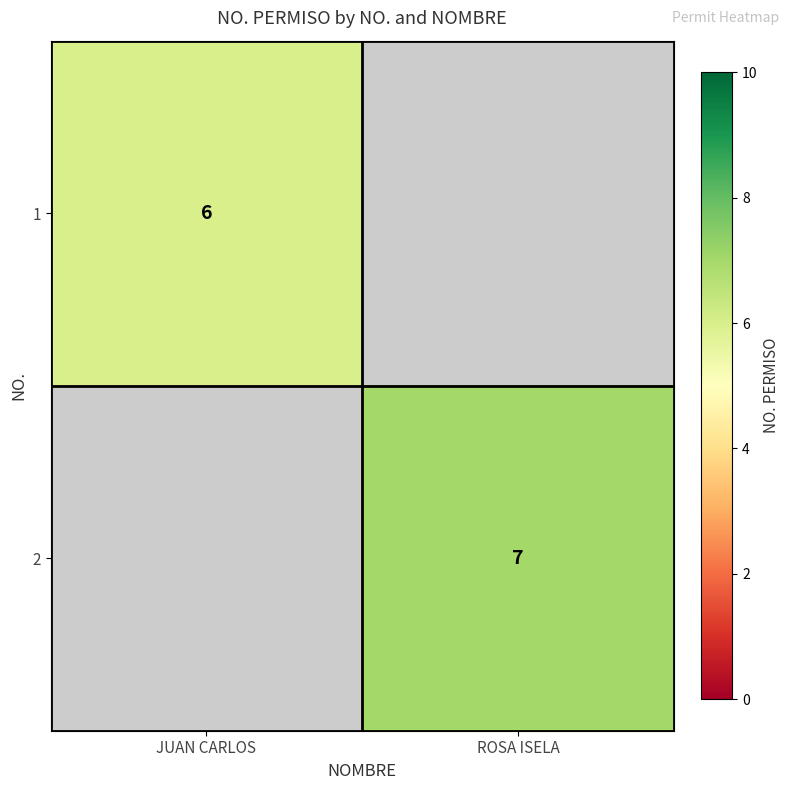

Is the value of 1 at JUAN CARLOS greater than the value of 2 at ROSA ISELA?

No